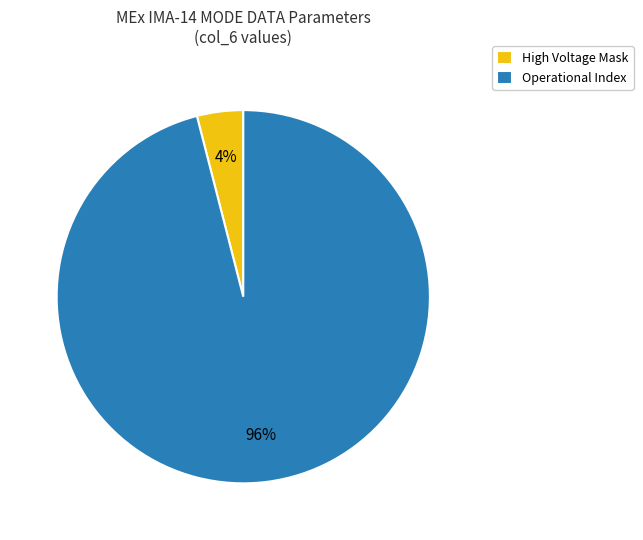

Is there any slice that represents more than half of the pie?

Yes